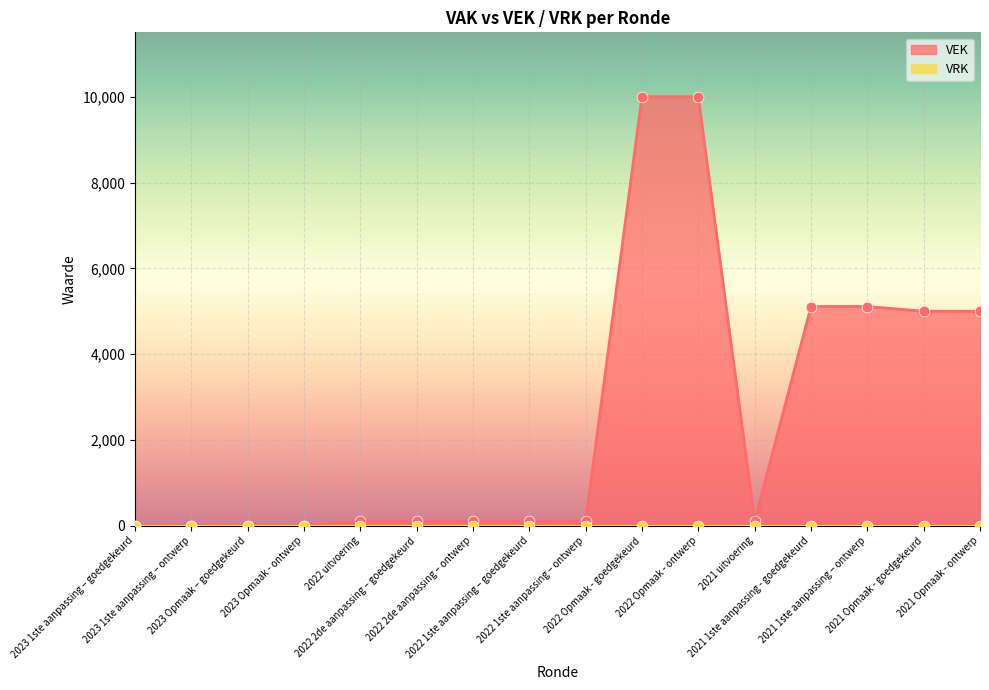

Which has a higher value, 2022 Opmaak - goedgekeurd or 2021 1ste aanpassing – ontwerp?

2022 Opmaak - goedgekeurd